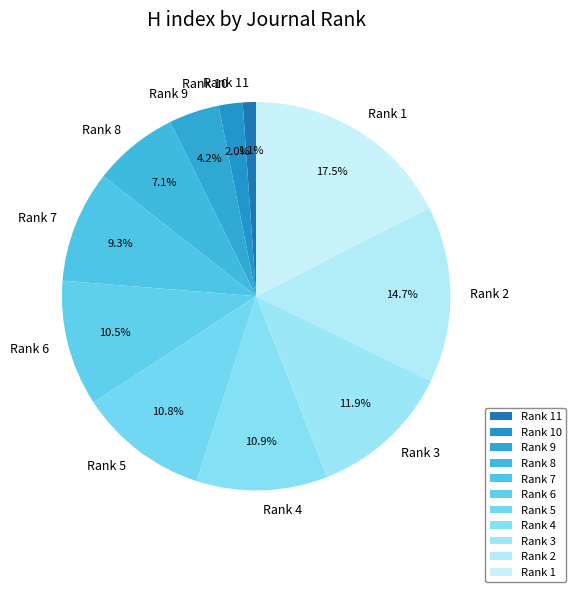

Is there any slice that represents more than half of the pie?

No